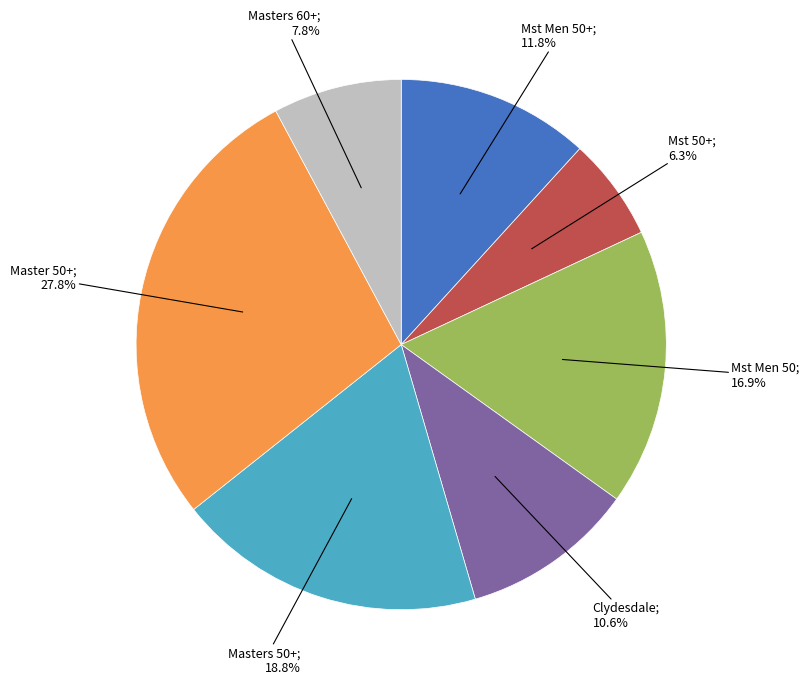

Is there a majority slice in this chart?

No